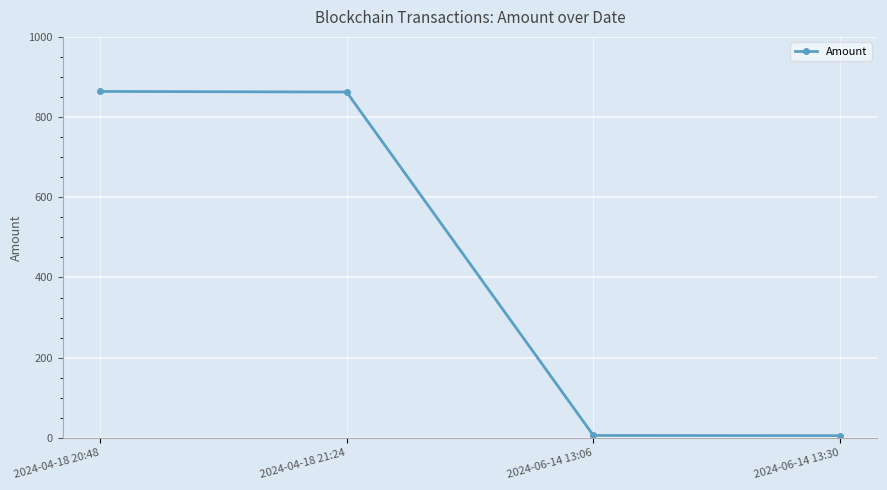

What is the value of the 2nd point from the left?

862.5